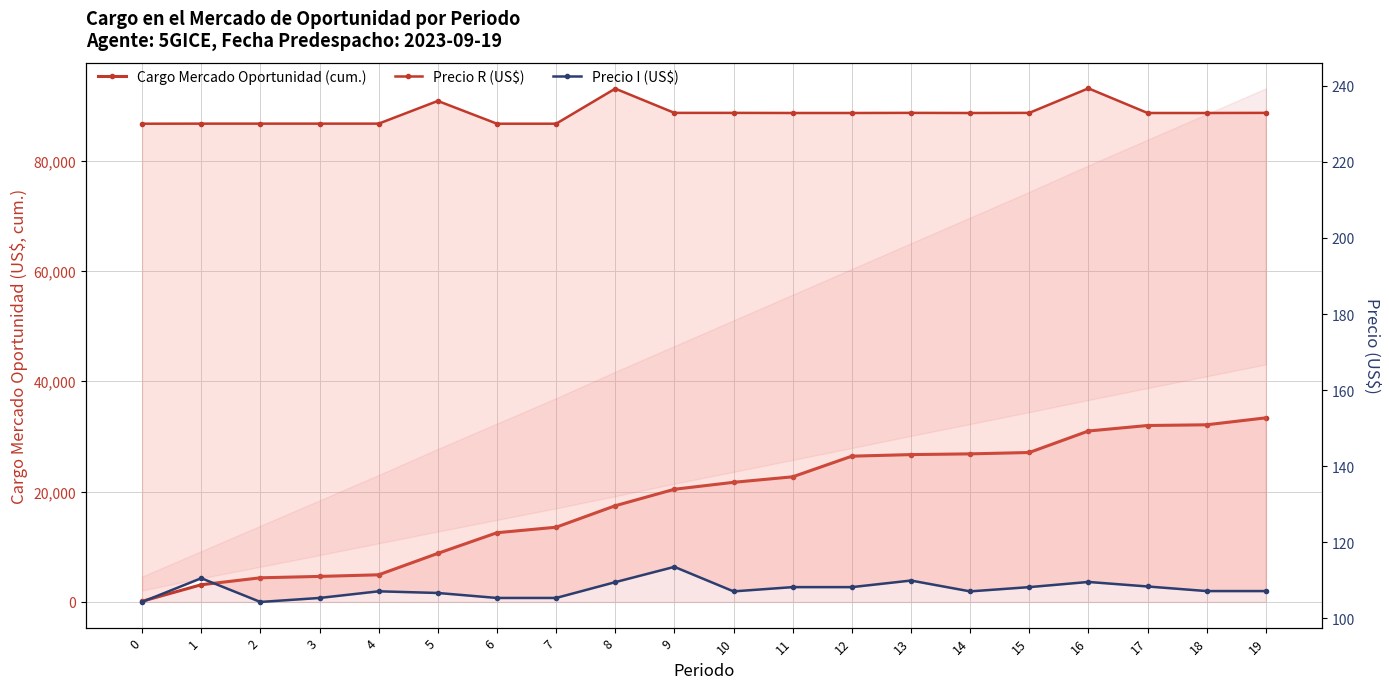

Reading left to right, transcribe all the data shown in this chart.

Cargo Mercado Oportunidad (cum.): 131.2	3120.2	4378.2	4627.7	4921.3	8803.6	12545.5	13543.3	17437.3	20422.3	21680.8	22678.4	26419.4	26705.2	26836.4	27085.8	30980.4	31976.7	32107.8	33365.5
Precio R (US$): 230.1	230.1	230.1	230.1	230.1	236.0	230.1	230.1	239.3	232.9	232.9	232.9	232.9	232.9	232.9	232.9	239.3	232.9	232.9	232.9
Precio I (US$): 104.3	110.5	104.3	105.3	107.1	106.6	105.3	105.3	109.5	113.5	107.0	108.2	108.2	109.9	107.0	108.2	109.5	108.3	107.1	107.1